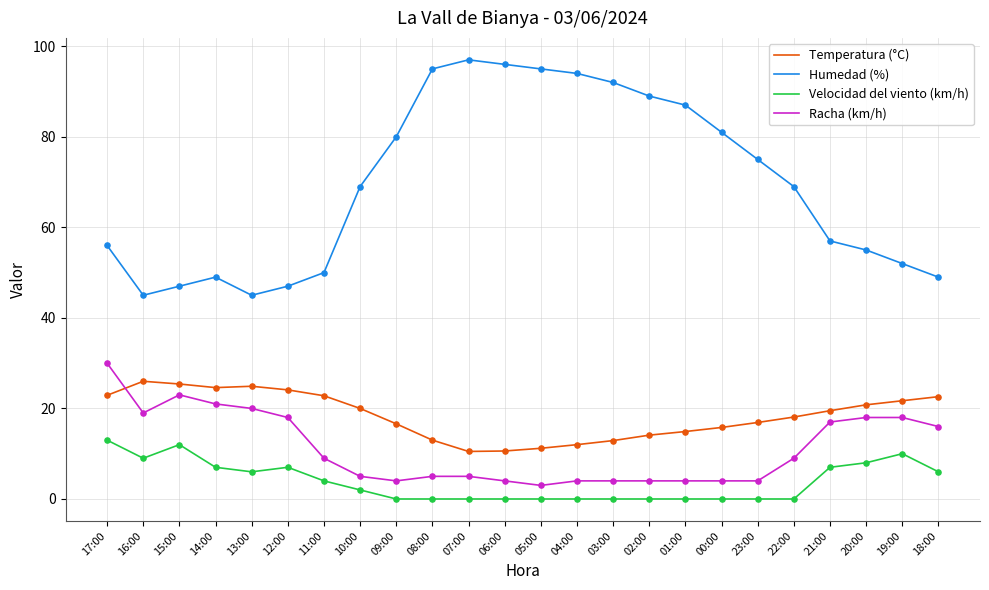

At which category is the sum across all series the highest?

17:00